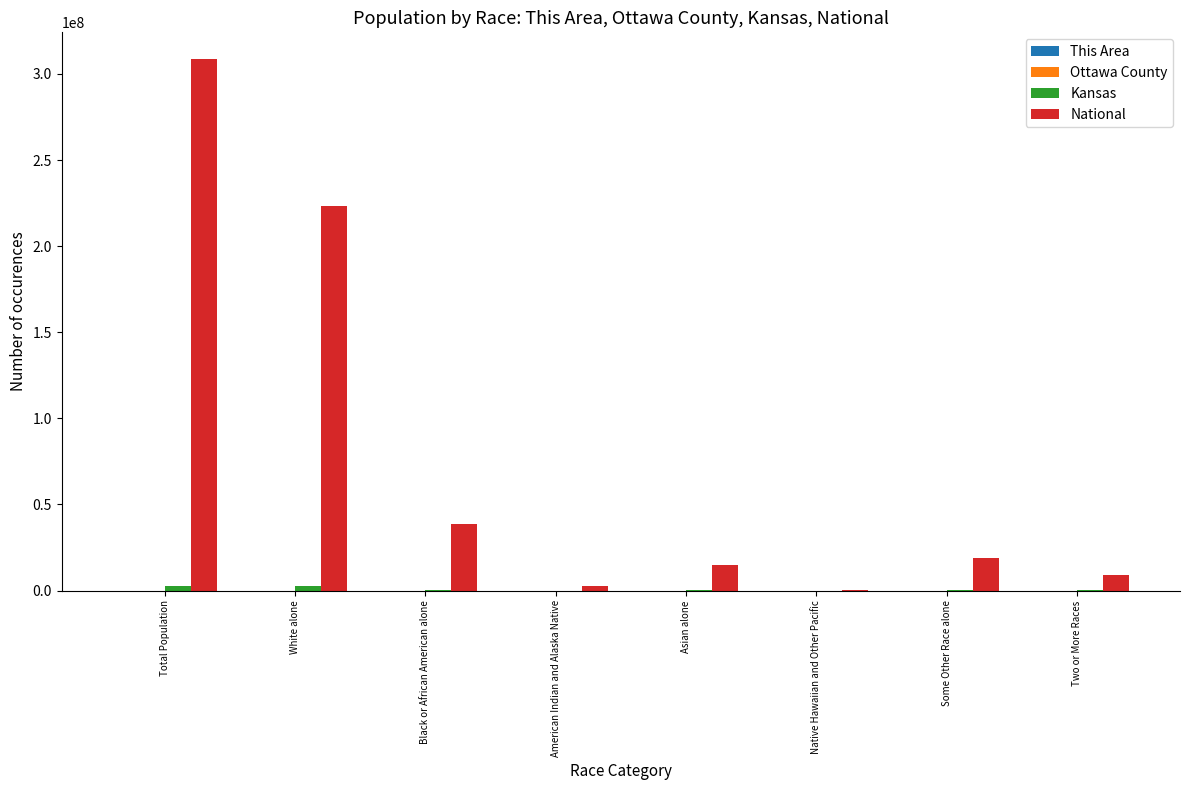

Which series changed the most between Total Population and Some Other Race alone?

National